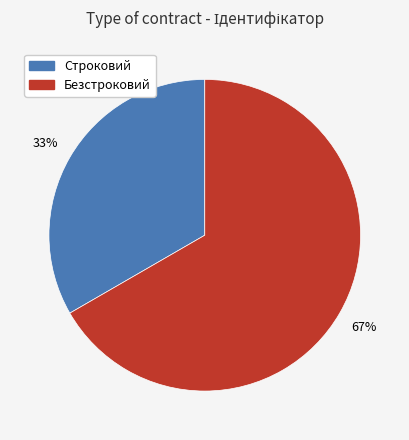

The Безстроковий slice represents 52% of the pie. True or false?

False